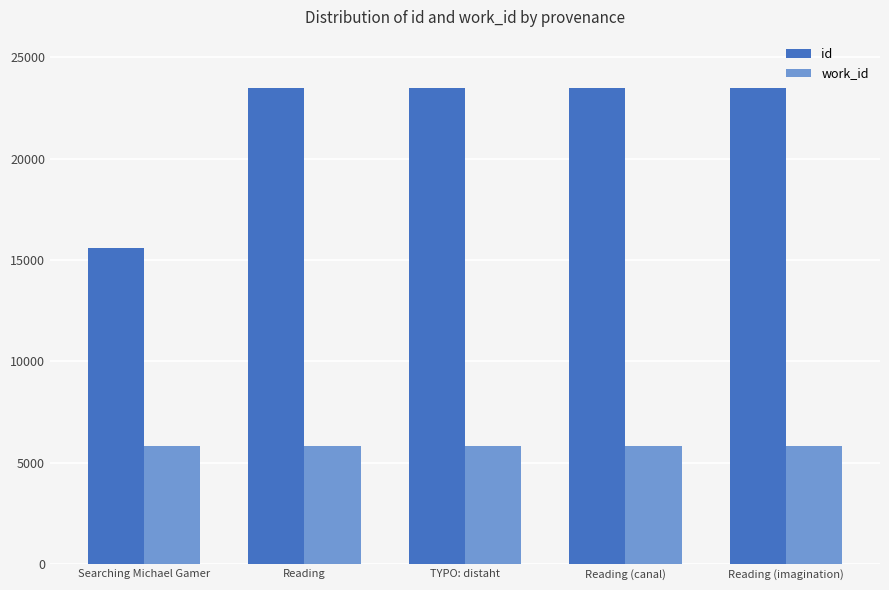

How many bars are there in each group?

2